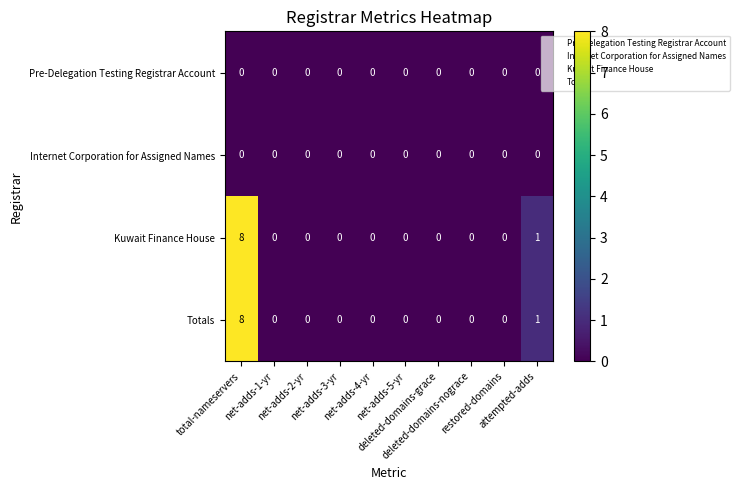

Reading left to right, extract all data points from this chart.

Pre-Delegation Testing Registrar Account: total-nameservers=0	net-adds-1-yr=0	net-adds-2-yr=0	net-adds-3-yr=0	net-adds-4-yr=0	net-adds-5-yr=0	deleted-domains-grace=0	deleted-domains-nograce=0	restored-domains=0	attempted-adds=0
Internet Corporation for Assigned Names: total-nameservers=0	net-adds-1-yr=0	net-adds-2-yr=0	net-adds-3-yr=0	net-adds-4-yr=0	net-adds-5-yr=0	deleted-domains-grace=0	deleted-domains-nograce=0	restored-domains=0	attempted-adds=0
Kuwait Finance House: total-nameservers=8	net-adds-1-yr=0	net-adds-2-yr=0	net-adds-3-yr=0	net-adds-4-yr=0	net-adds-5-yr=0	deleted-domains-grace=0	deleted-domains-nograce=0	restored-domains=0	attempted-adds=1
Totals: total-nameservers=8	net-adds-1-yr=0	net-adds-2-yr=0	net-adds-3-yr=0	net-adds-4-yr=0	net-adds-5-yr=0	deleted-domains-grace=0	deleted-domains-nograce=0	restored-domains=0	attempted-adds=1